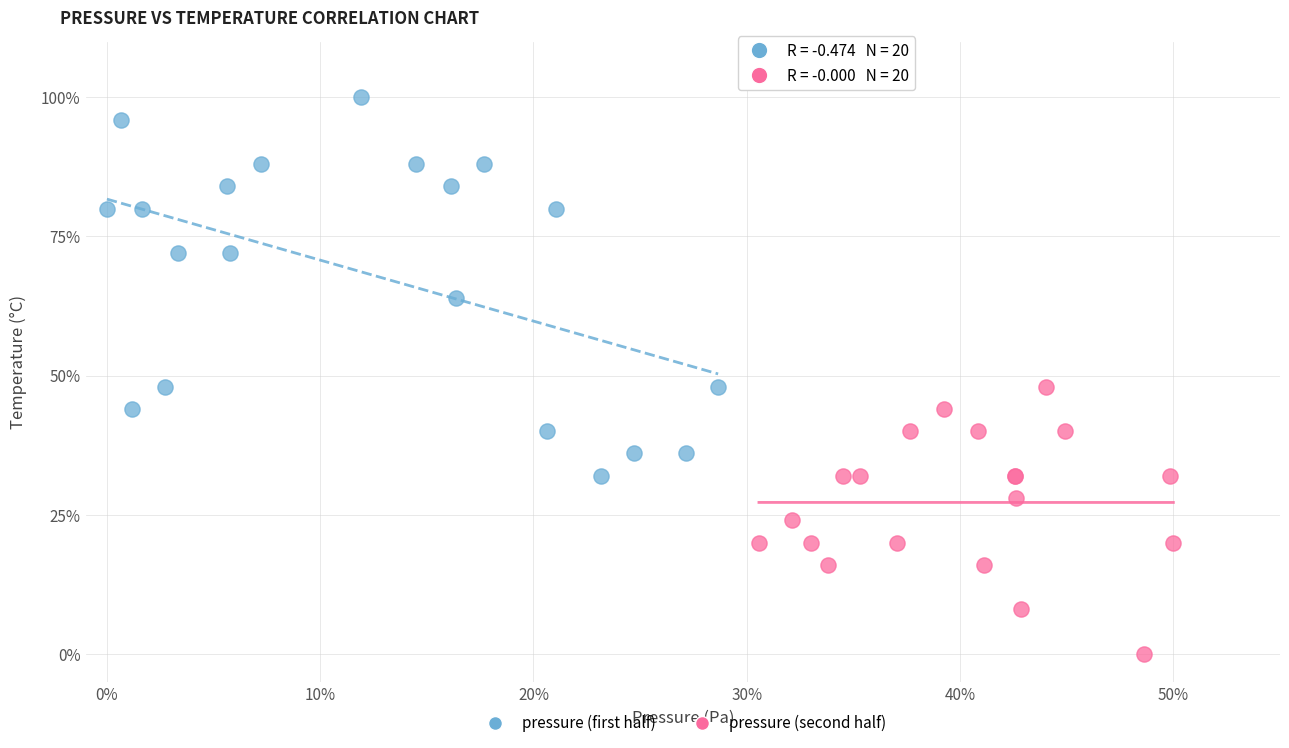

What are all the series names shown in the legend?

pressure (first half), pressure (second half)